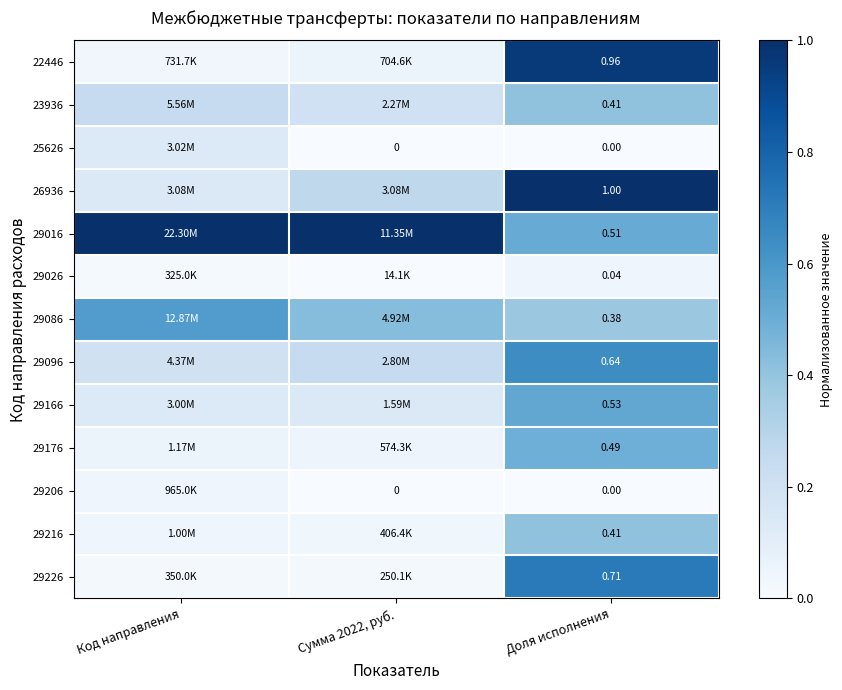

Is the value of 22446 at Доля исполнения greater than the value of 25626 at Сумма 2022, руб.?

Yes